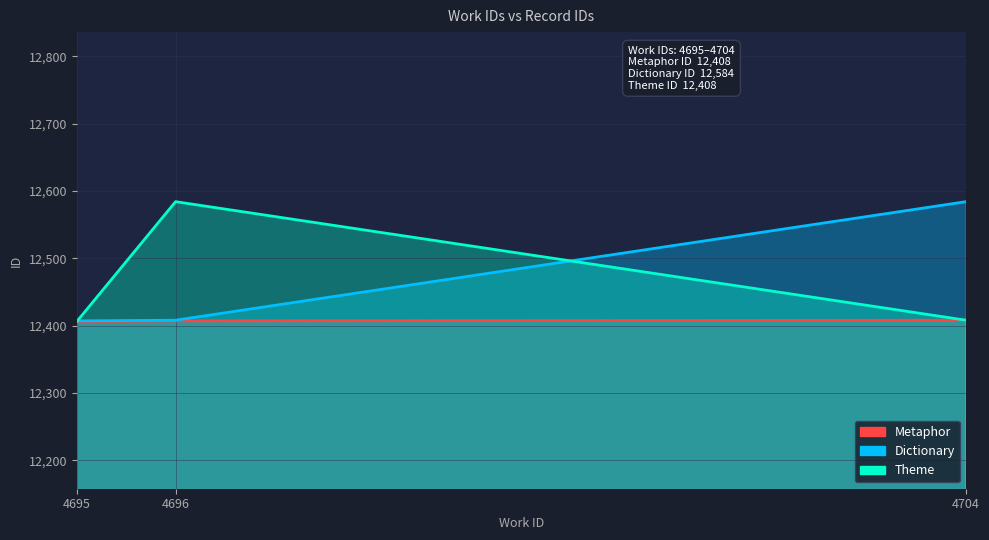

Reading left to right, list all the values displayed in this chart.

Metaphor: 4695=12406	4696=12407	4704=12408
Dictionary: 4695=12407	4696=12408	4704=12584
Theme: 4695=12406	4696=12584	4704=12408